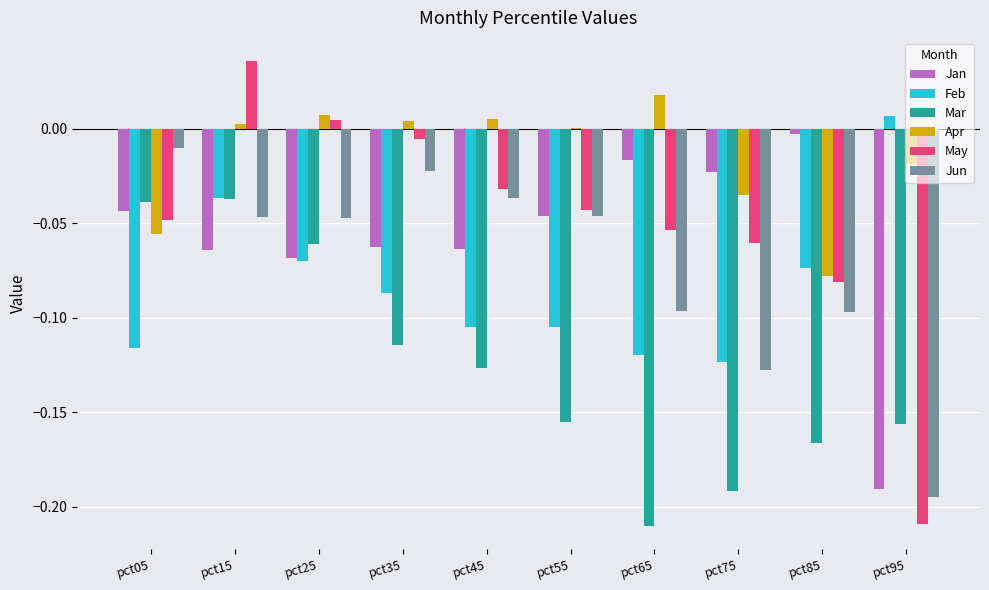

Which series has the largest range (max minus min)?

May